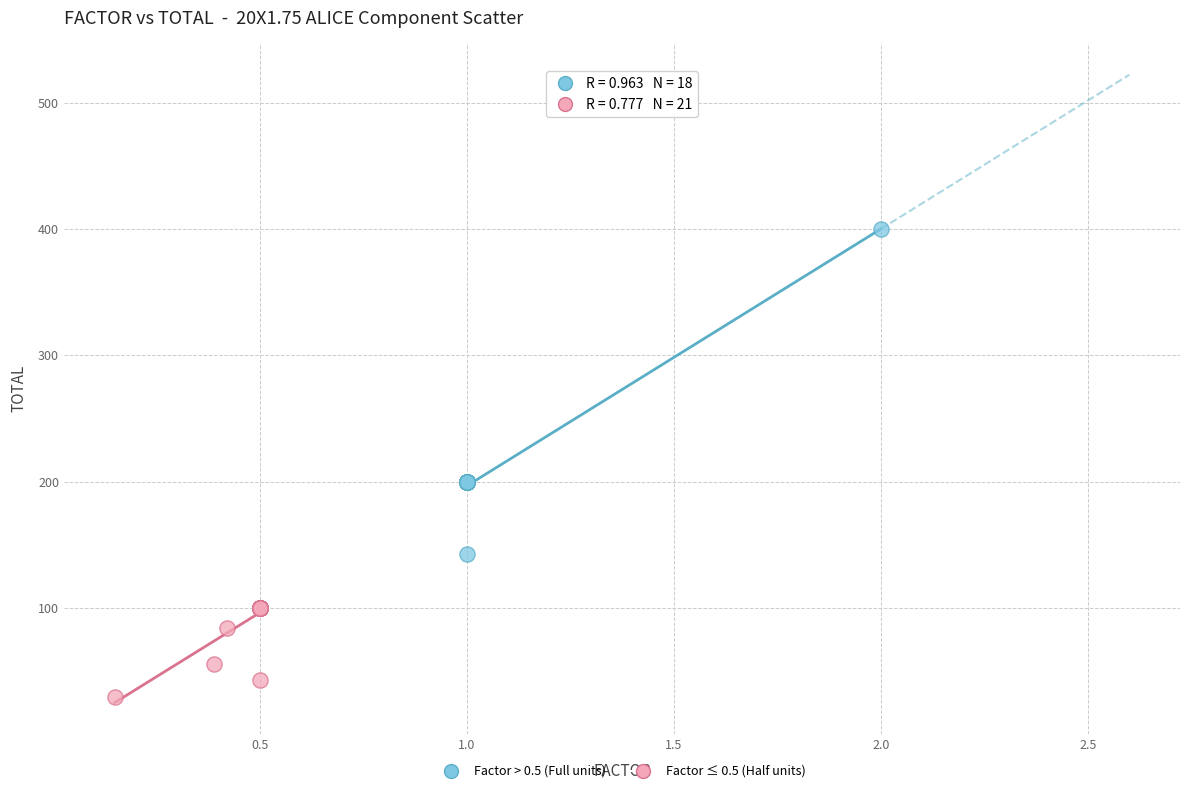

Which series reaches the minimum Y coordinate?

Factor ≤ 0.5 (Half units)